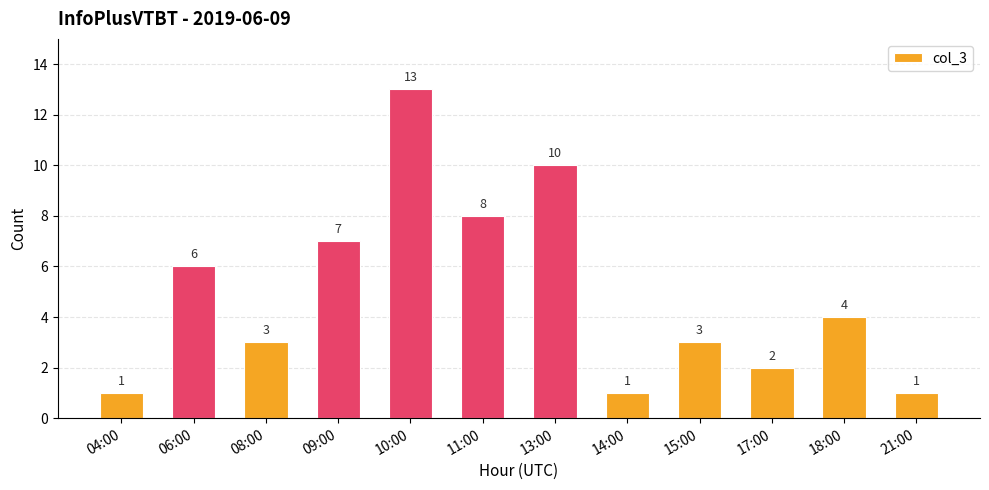

Reading left to right, extract all data points from this chart.

1	6	3	7	13	8	10	1	3	2	4	1